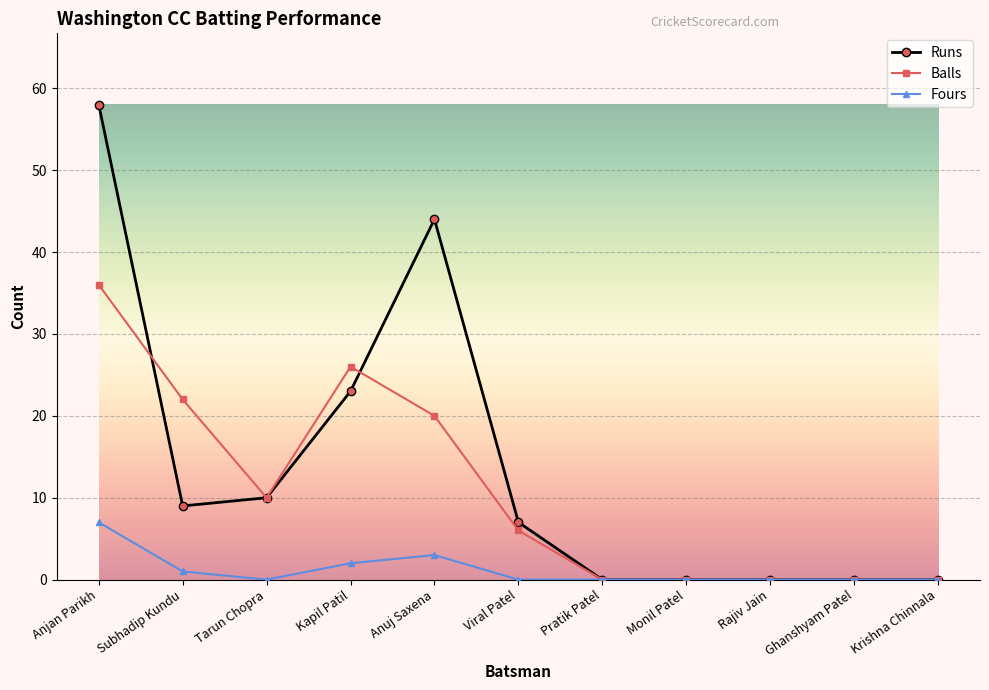

What is the label of the 10th point from the right?

Subhadip Kundu